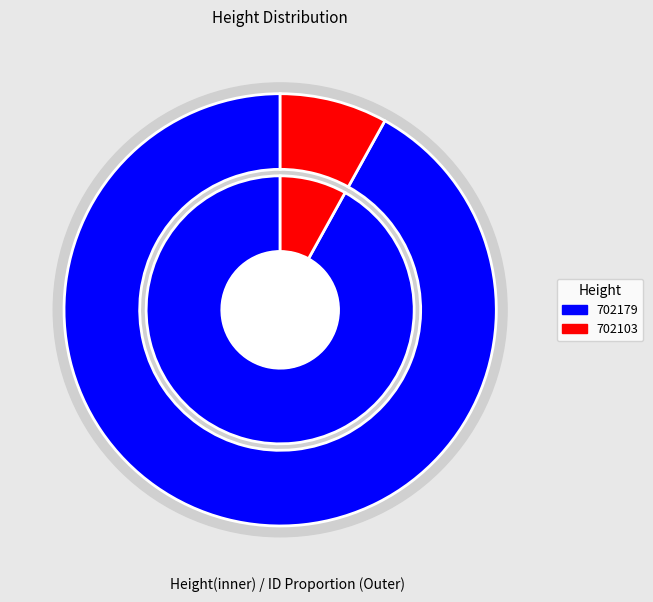

What is the change in value from 702179 to 702103?

-16383882976274548736